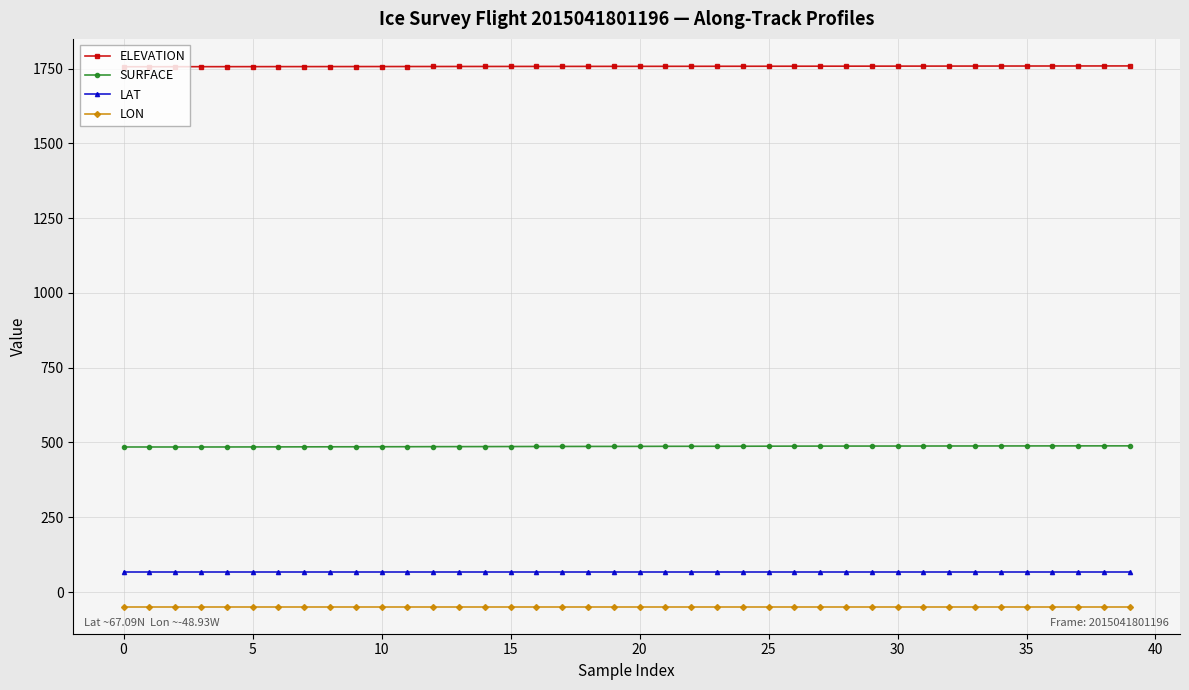

Is this an area chart (filled region under the line)?

No